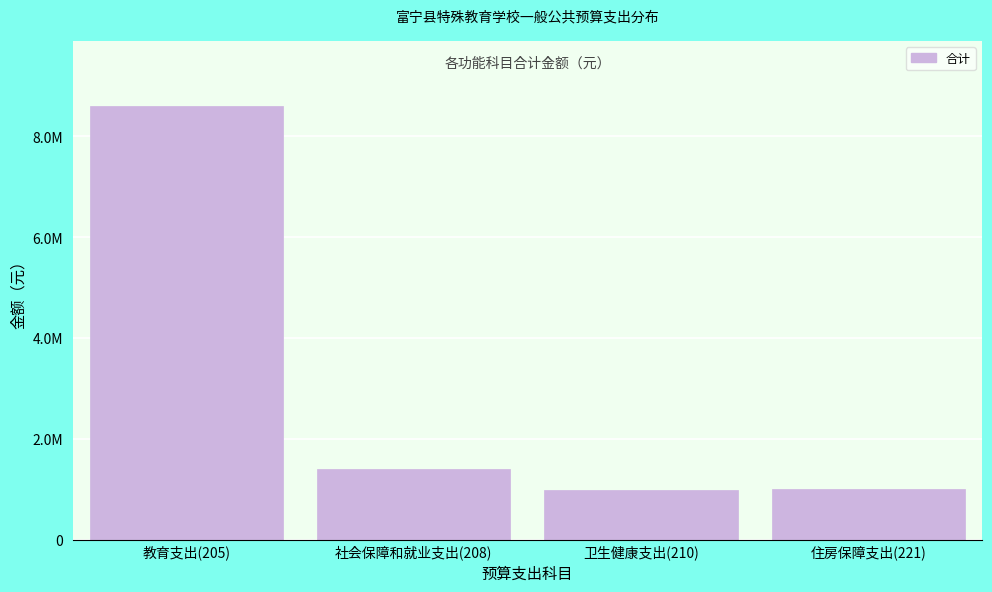

Are the bars horizontal?

No